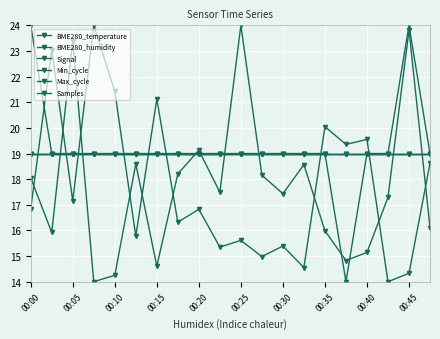

Reading left to right, list all the values displayed in this chart.

BME280_temperature: 19.0	19.0	19.0	19.0	19.0	19.0	19.0	19.0	19.0	19.0	19.0	19.0	19.0	19.0	19.0	19.0	19.0	19.0	19.0	19.0
BME280_humidity: 19.0	19.0	19.0	19.0	19.0	19.0	19.0	19.0	19.0	19.0	19.0	19.0	19.0	19.0	19.0	19.0	19.0	19.0	19.0	19.0
Signal: 24.0	19.0	19.0	19.0	19.0	19.0	19.0	19.0	19.0	19.0	19.0	19.0	19.0	19.0	19.0	14.0	19.0	19.0	24.0	19.0
Min_cycle: 19.0	19.0	19.0	19.0	19.0	19.0	19.0	19.0	19.0	19.0	19.0	19.0	19.0	19.0	19.0	19.0	19.0	19.0	19.0	19.0
Max_cycle: 18.1	15.9	23.4	14.0	14.3	18.6	14.6	18.2	19.1	17.5	24.0	18.2	17.4	18.6	16.0	14.8	15.1	17.3	23.8	16.1
Samples: 16.8	23.0	17.2	24.0	21.4	15.8	21.1	16.3	16.8	15.4	15.6	15.0	15.4	14.6	20.0	19.4	19.6	14.0	14.3	18.6